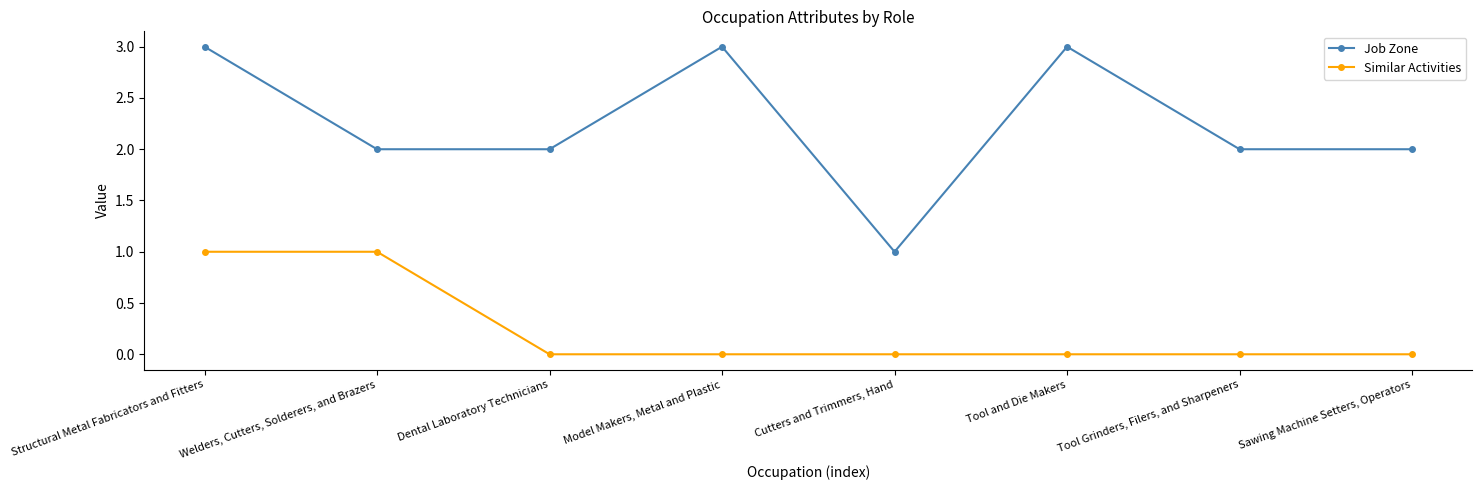

List the series in order of their peak value, lowest first.

Similar Activities, Job Zone